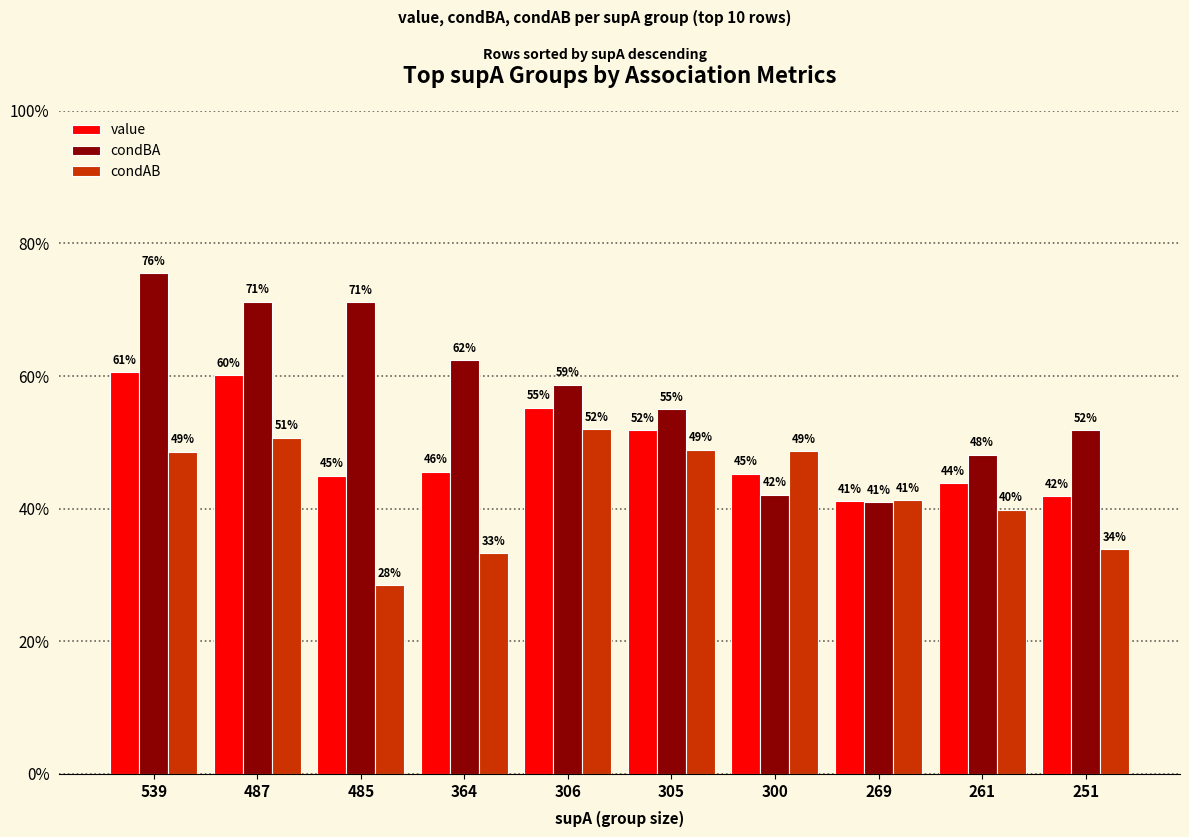

Is it true that condAB equals 0.2 at 487?

False